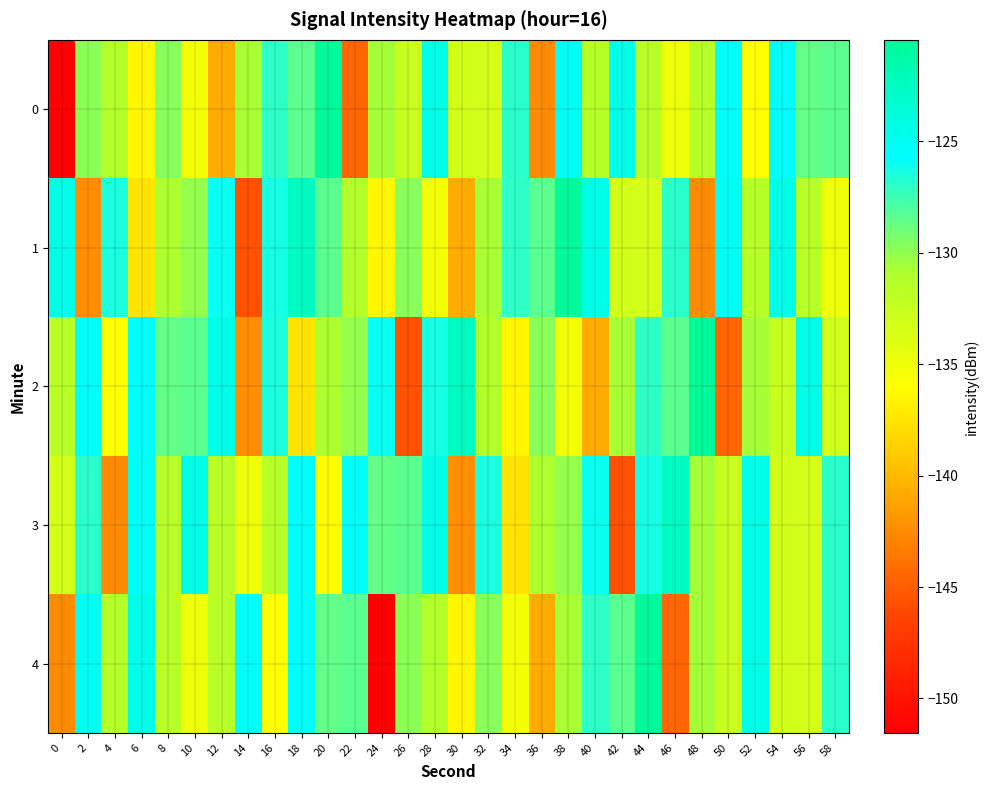

Reading left to right, list all the values displayed in this chart.

0: 0=-151.5	2=-129.9	4=-131.2	6=-136.4	8=-129.8	10=-135.3	12=-140.7	14=-130.7	16=-127.0	18=-128.4	20=-120.5	22=-144.6	24=-130.6	26=-132.6	28=-124.5	30=-133.0	32=-133.3	34=-127.0	36=-142.5	38=-125.2	40=-131.5	42=-124.5	44=-131.6	46=-135.0	48=-131.6	50=-125.5	52=-136.1	54=-125.5	56=-128.6	58=-128.4
1: 0=-124.5	2=-142.4	4=-126.5	6=-137.6	8=-130.8	10=-130.2	12=-126.0	14=-145.6	16=-126.3	18=-122.6	20=-128.4	22=-131.2	24=-136.4	26=-129.8	28=-135.3	30=-140.7	32=-130.7	34=-127.0	36=-128.4	38=-120.5	40=-124.5	42=-133.0	44=-133.3	46=-127.0	48=-142.5	50=-125.2	52=-131.5	54=-124.5	56=-131.6	58=-135.0
2: 0=-131.6	2=-125.5	4=-136.1	6=-125.5	8=-128.6	10=-128.4	12=-124.5	14=-142.4	16=-126.5	18=-137.6	20=-130.8	22=-130.2	24=-126.0	26=-145.6	28=-126.3	30=-122.6	32=-131.2	34=-136.4	36=-129.8	38=-135.3	40=-140.7	42=-130.7	44=-127.0	46=-128.4	48=-120.5	50=-144.6	52=-130.6	54=-132.6	56=-124.5	58=-133.0
3: 0=-133.3	2=-127.0	4=-142.5	6=-125.2	8=-131.5	10=-124.5	12=-131.6	14=-135.0	16=-131.6	18=-125.5	20=-136.1	22=-125.5	24=-128.6	26=-128.4	28=-124.5	30=-142.4	32=-126.5	34=-137.6	36=-130.8	38=-130.2	40=-126.0	42=-145.6	44=-126.3	46=-122.6	48=-130.6	50=-132.6	52=-124.5	54=-133.0	56=-133.3	58=-127.0
4: 0=-142.5	2=-125.2	4=-131.5	6=-124.5	8=-131.6	10=-135.0	12=-131.6	14=-125.5	16=-136.1	18=-125.5	20=-128.6	22=-128.4	24=-151.5	26=-129.9	28=-131.2	30=-136.4	32=-129.8	34=-135.3	36=-140.7	38=-130.7	40=-127.0	42=-128.4	44=-120.5	46=-144.6	48=-130.6	50=-132.6	52=-124.5	54=-133.0	56=-133.3	58=-127.0